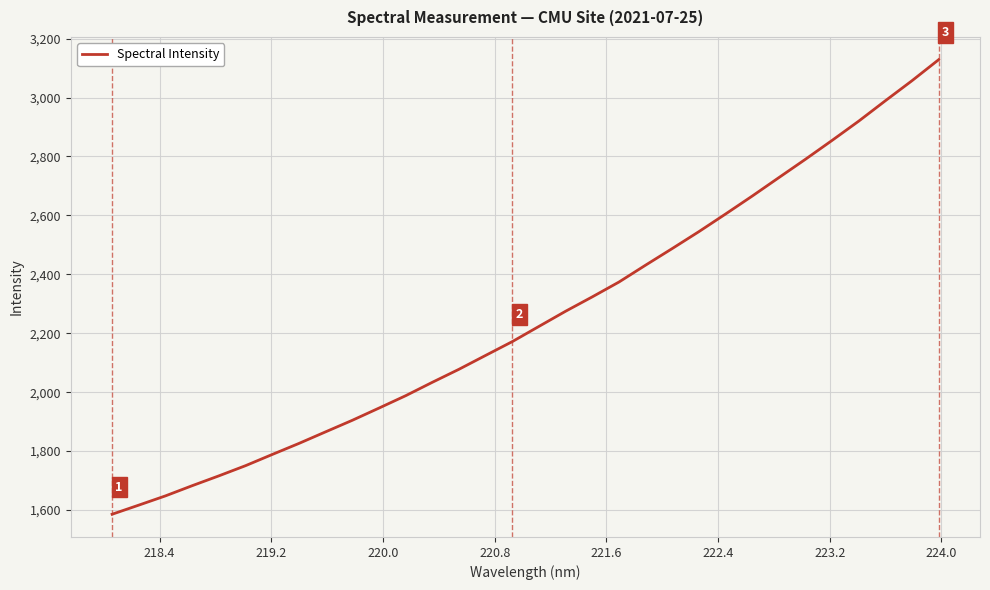

What is the greatest value displayed?

3128.5